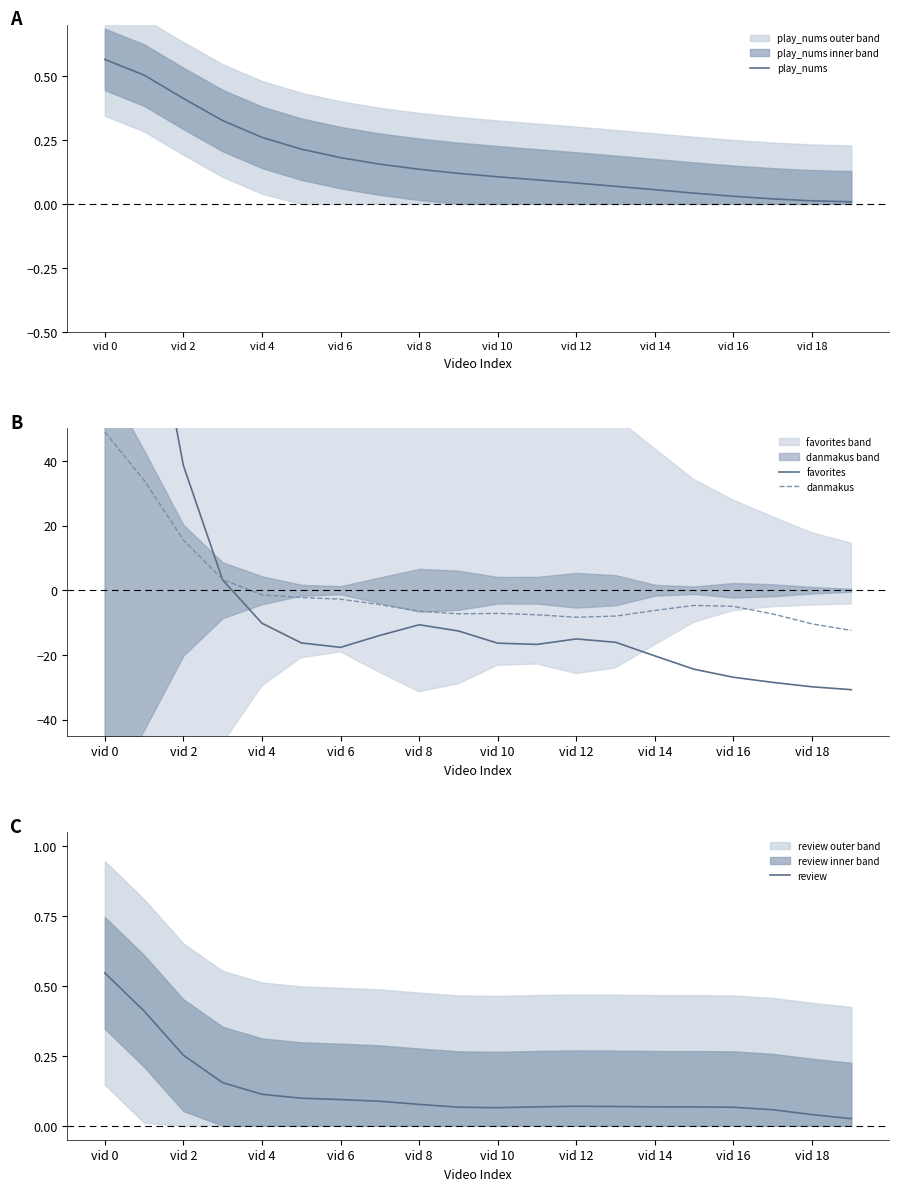

What position from the right is 17?

3